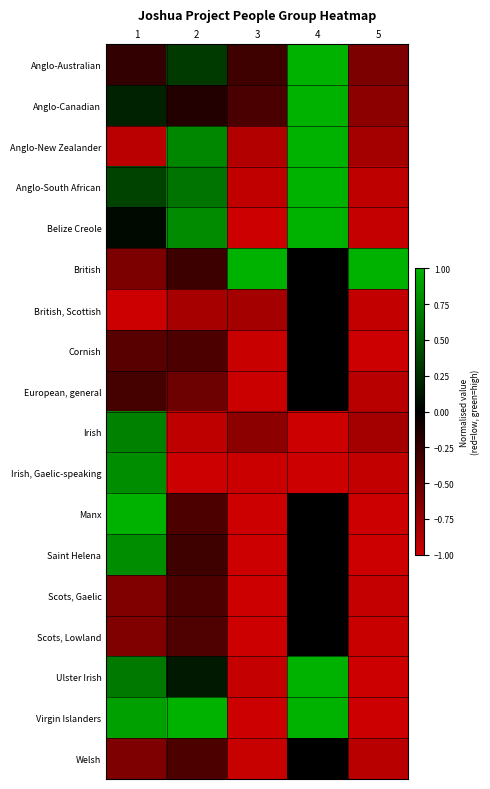

Reading left to right, list all the values displayed in this chart.

Anglo-Australian: 1=-0.2	2=0.3	3=-0.3	4=1.0	5=-0.6
Anglo-Canadian: 1=0.2	2=-0.2	3=-0.4	4=1.0	5=-0.7
Anglo-New Zealander: 1=-0.9	2=0.8	3=-0.9	4=1.0	5=-0.8
Anglo-South African: 1=0.4	2=0.6	3=-0.9	4=1.0	5=-0.9
Belize Creole: 1=0.0	2=0.8	3=-1.0	4=1.0	5=-1.0
British: 1=-0.6	2=-0.3	3=1.0	4=0.0	5=1.0
British, Scottish: 1=-1.0	2=-0.8	3=-0.8	4=0.0	5=-1.0
Cornish: 1=-0.4	2=-0.4	3=-1.0	4=0.0	5=-1.0
European, general: 1=-0.3	2=-0.5	3=-1.0	4=0.0	5=-0.9
Irish: 1=0.7	2=-0.9	3=-0.7	4=-1.0	5=-0.8
Irish, Gaelic-speaking: 1=0.8	2=-1.0	3=-1.0	4=-1.0	5=-1.0
Manx: 1=1.0	2=-0.4	3=-1.0	4=0.0	5=-1.0
Saint Helena: 1=0.8	2=-0.3	3=-1.0	4=0.0	5=-1.0
Scots, Gaelic: 1=-0.6	2=-0.4	3=-1.0	4=0.0	5=-1.0
Scots, Lowland: 1=-0.6	2=-0.4	3=-1.0	4=0.0	5=-1.0
Ulster Irish: 1=0.7	2=0.1	3=-1.0	4=1.0	5=-1.0
Virgin Islanders: 1=0.9	2=1.0	3=-1.0	4=1.0	5=-1.0
Welsh: 1=-0.6	2=-0.4	3=-1.0	4=0.0	5=-0.9